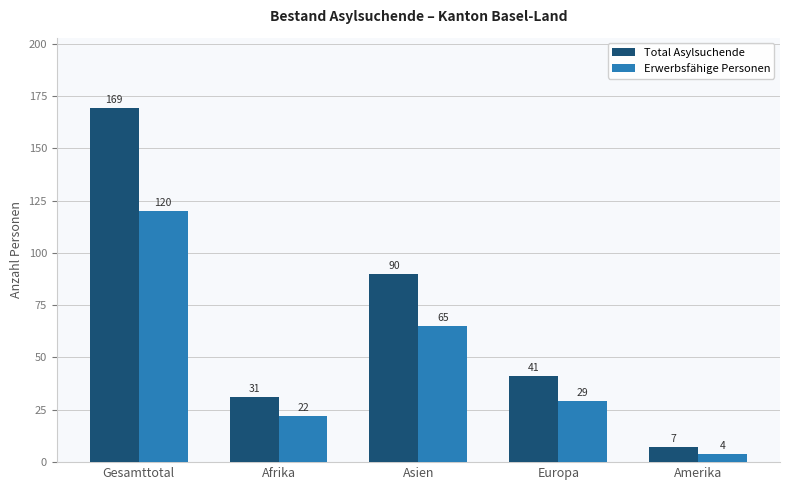

What is the difference between the Erwerbsfähige Personen values at Amerika and Afrika?

18